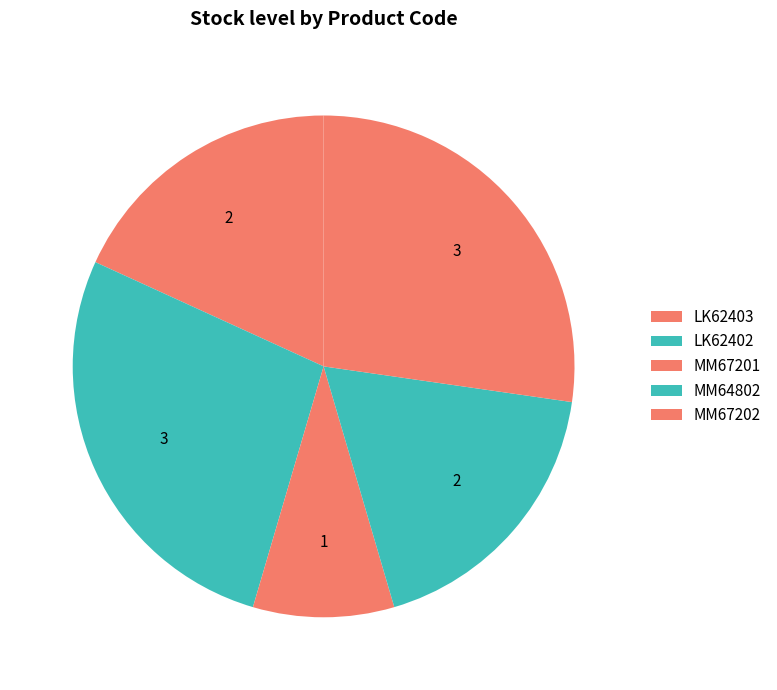

To the nearest percent, what is the combined percentage of MM64802 and MM67202?

45%